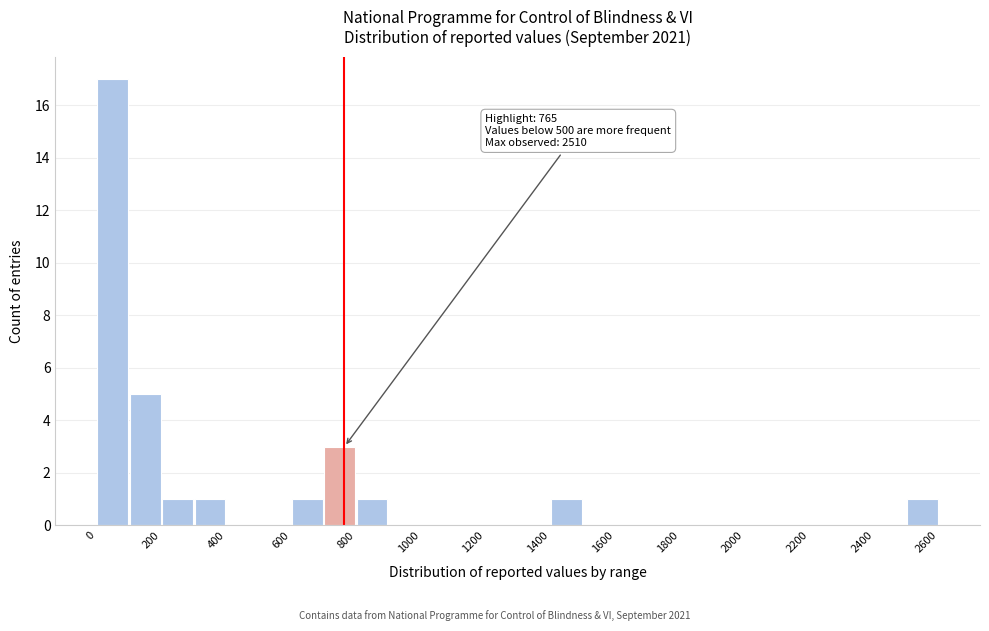

Over which range of the x-axis is the bar tallest?

0 to 100